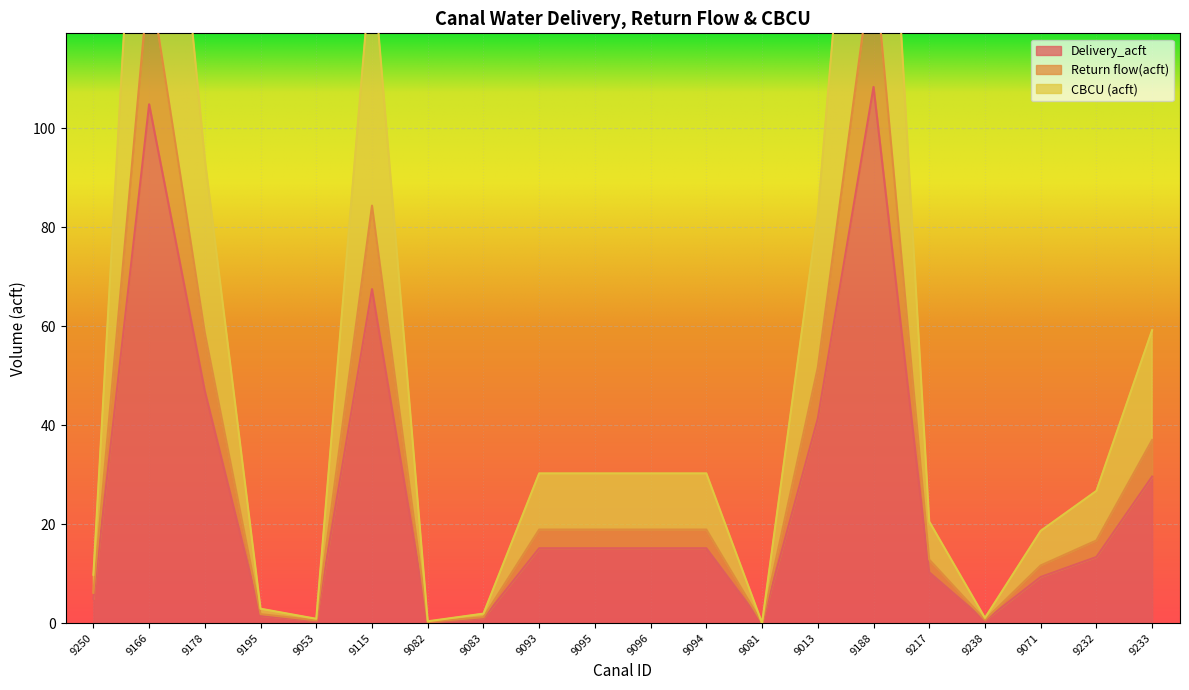

Which series has the largest total across all categories?

CBCU (acft)